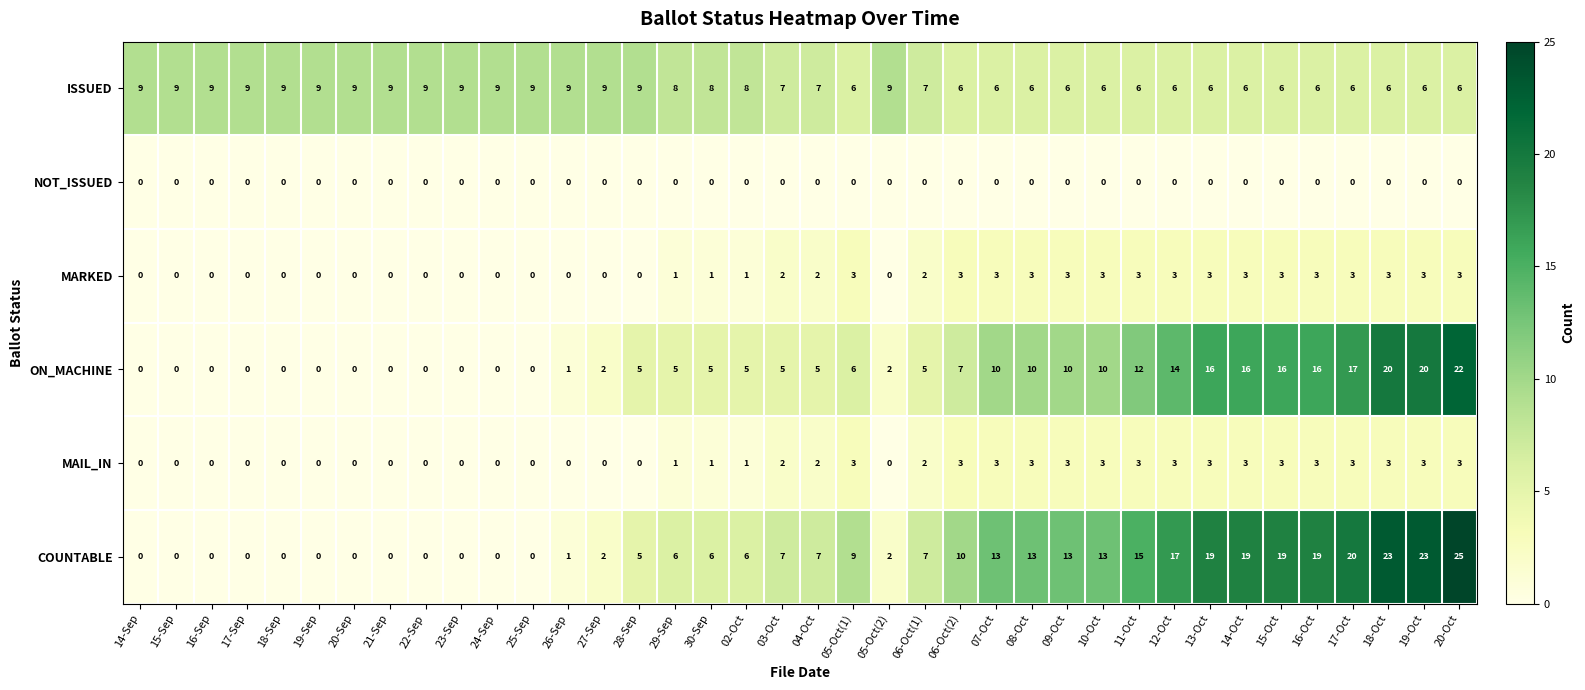

Which label corresponds to the largest value in the chart?

20-Oct